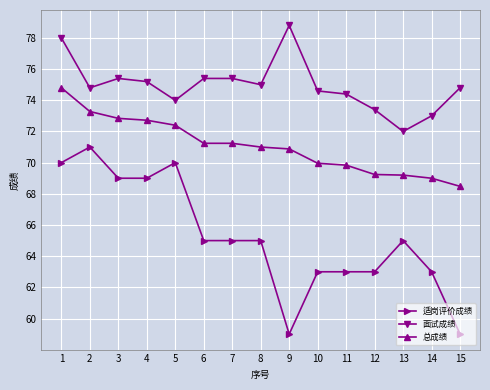

List the series in order of their peak value, lowest first.

适岗评价成绩, 总成绩, 面试成绩